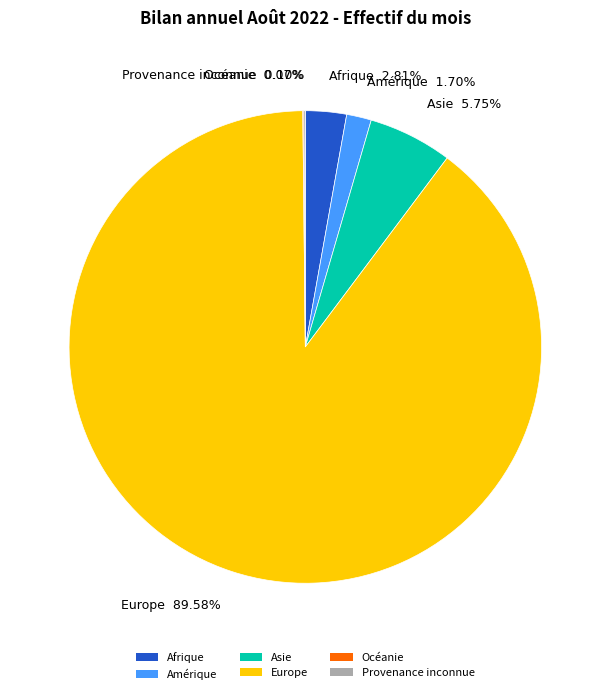

Between Asie and Europe, which is larger?

Europe